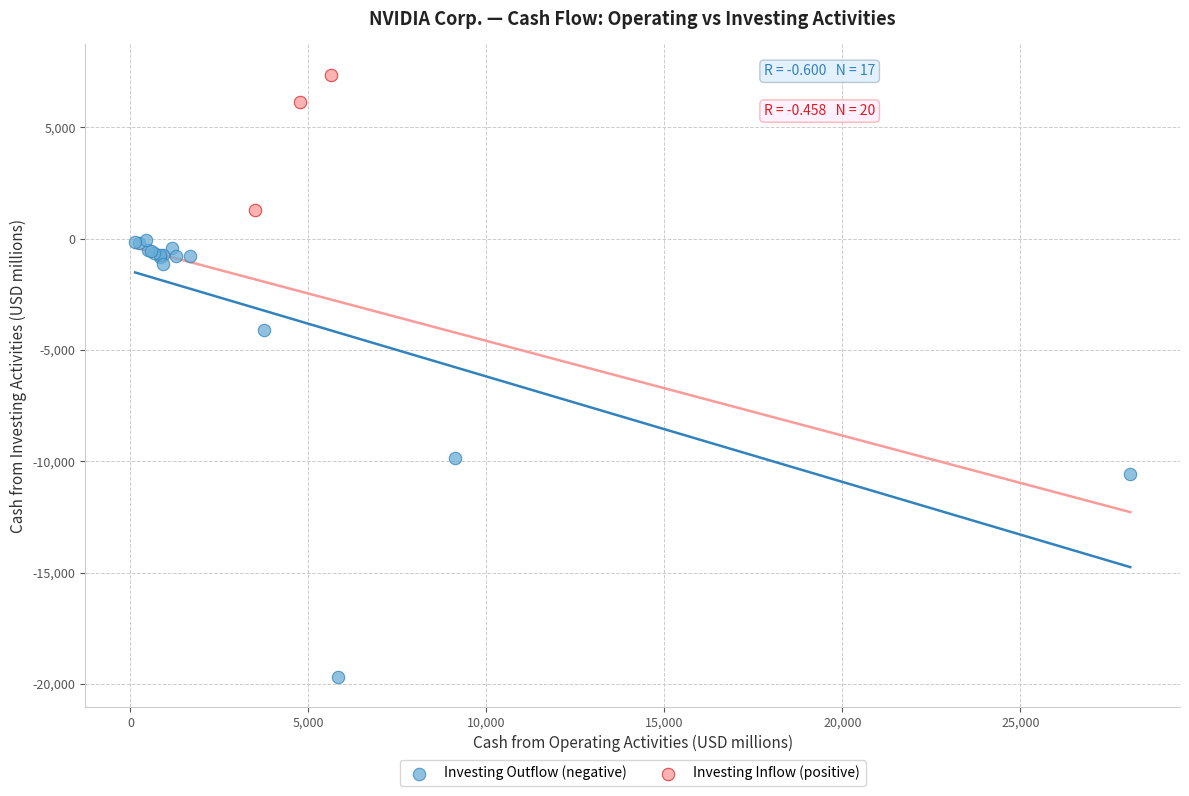

Which series reaches the minimum Y coordinate?

Investing Outflow (negative)